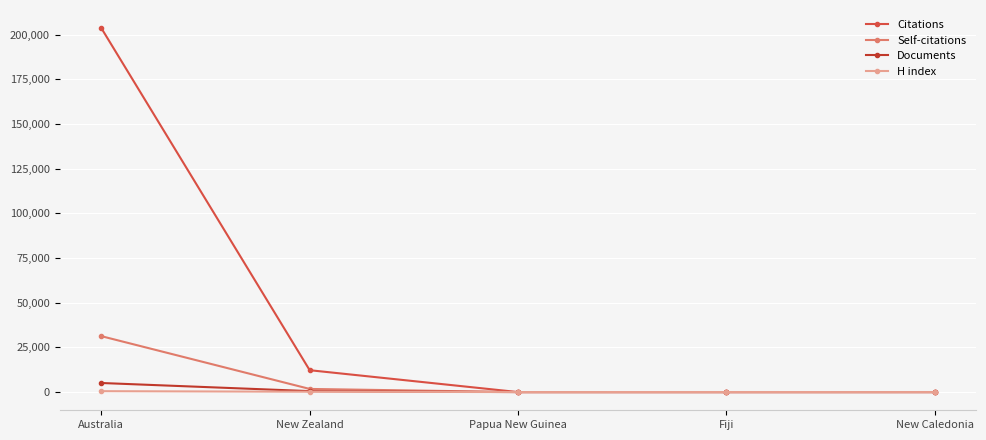

Which series changed the most between Australia and New Caledonia?

Citations